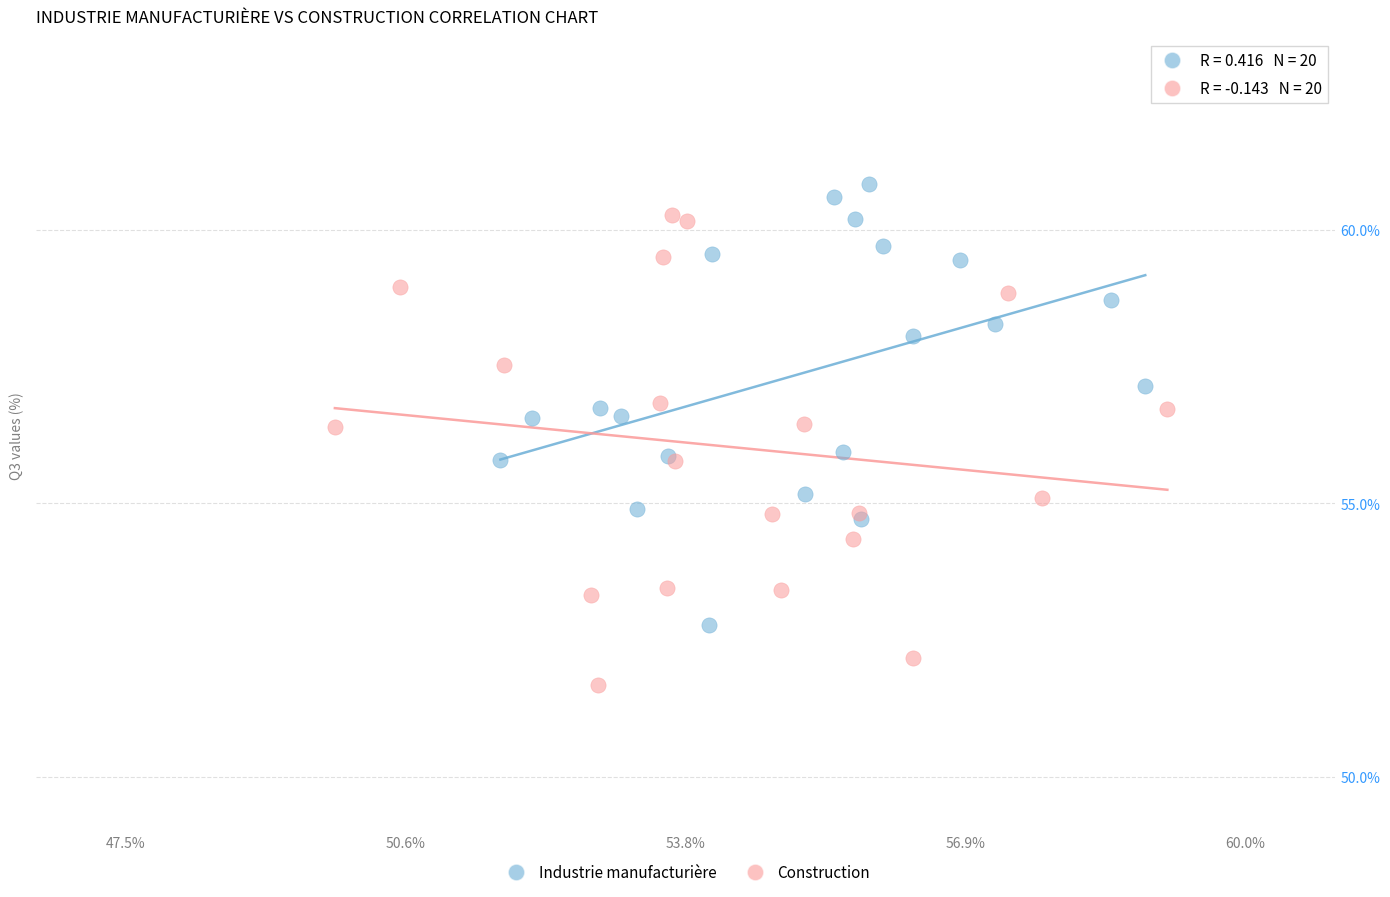

Which series reaches the minimum Y coordinate?

Construction